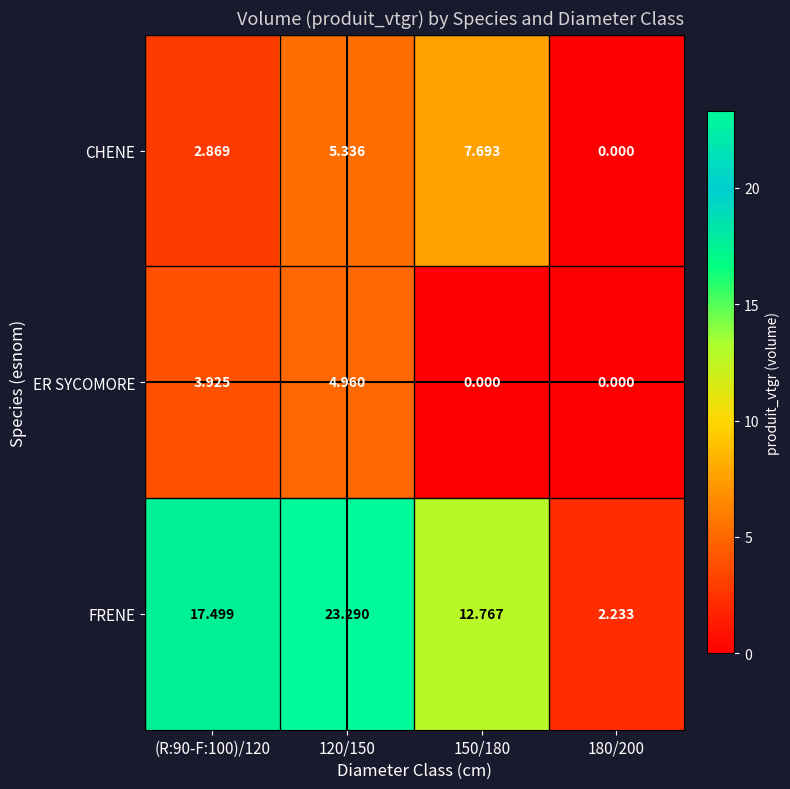

Between (R:90-F:100)/120 and 180/200, which series saw the biggest shift?

FRENE